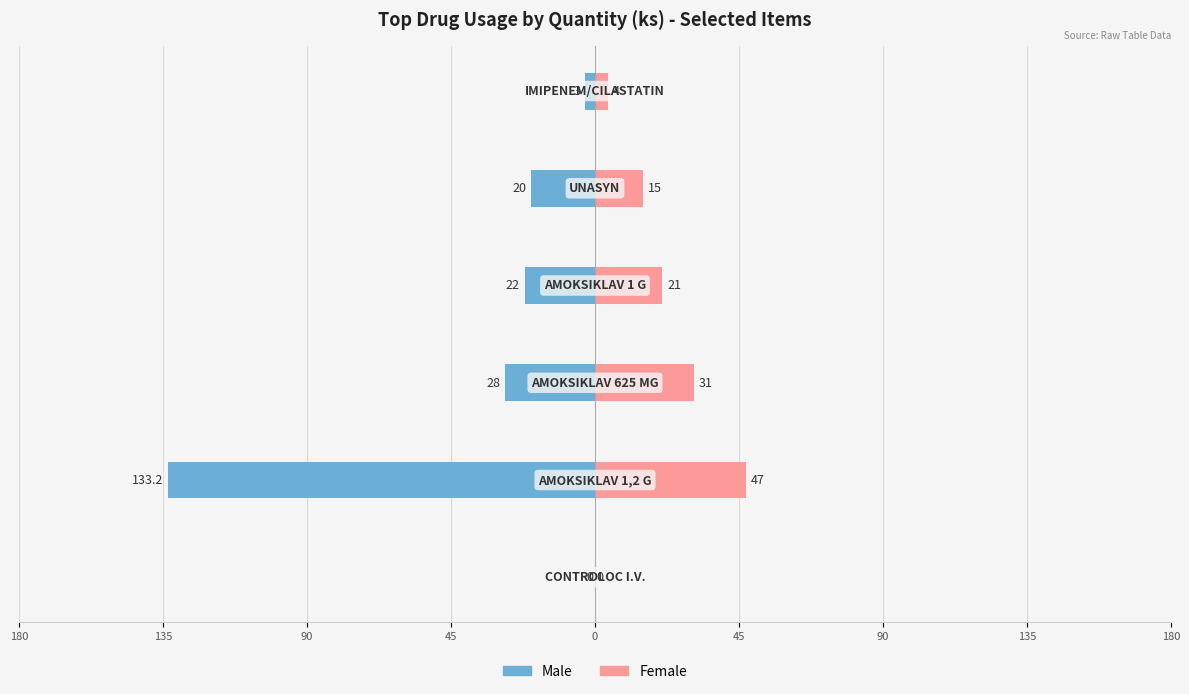

Reading right to left, what are all the values shown in this chart?

Male: -3.0	-20.0	-22.0	-28.0	-133.2	0.0
Female: 4.0	15.0	21.0	31.0	47.0	0.0